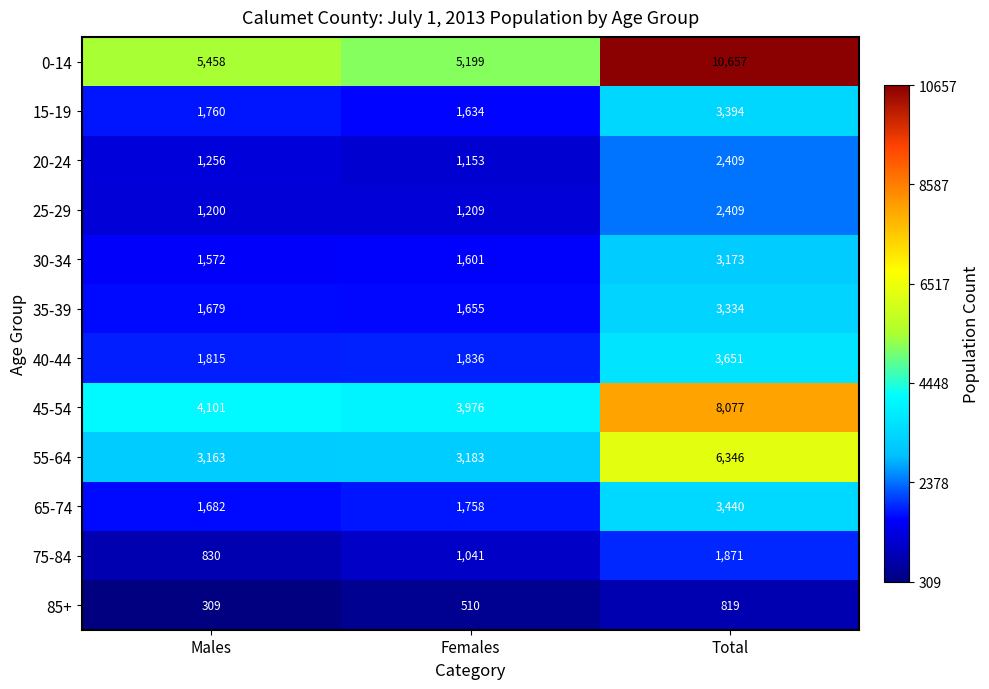

At which category is the sum across all series the highest?

Total